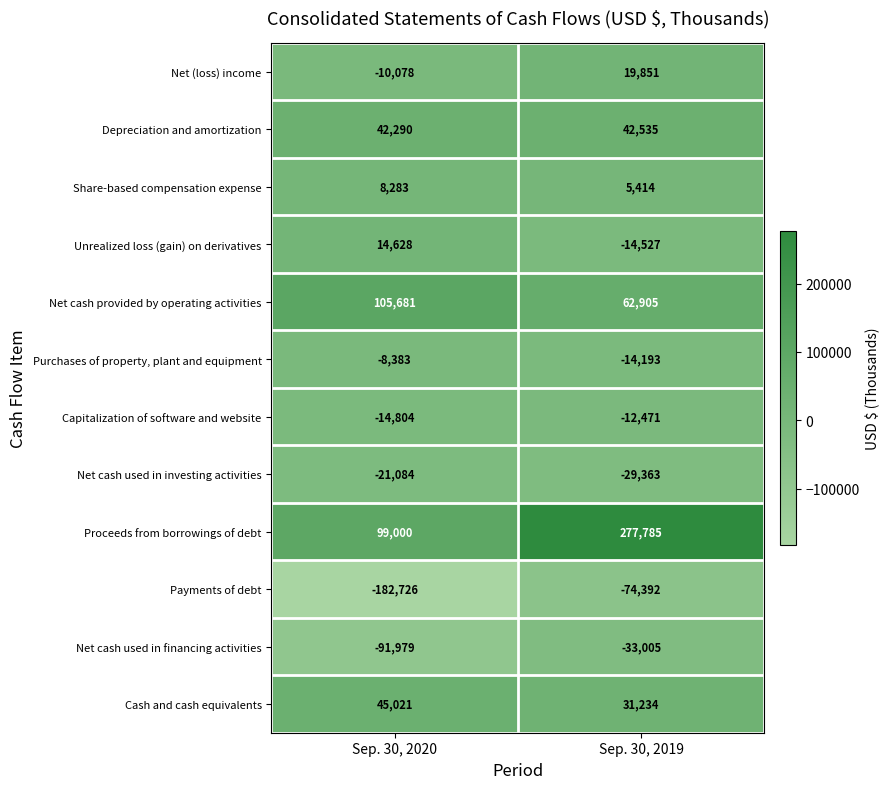

Rank the series by their maximum value, from highest to lowest.

Proceeds from borrowings of debt, Net cash provided by operating activities, Cash and cash equivalents, Depreciation and amortization, Net (loss) income, Unrealized loss (gain) on derivatives, Share-based compensation expense, Purchases of property, plant and equipment, Capitalization of software and website, Net cash used in investing activities, Net cash used in financing activities, Payments of debt